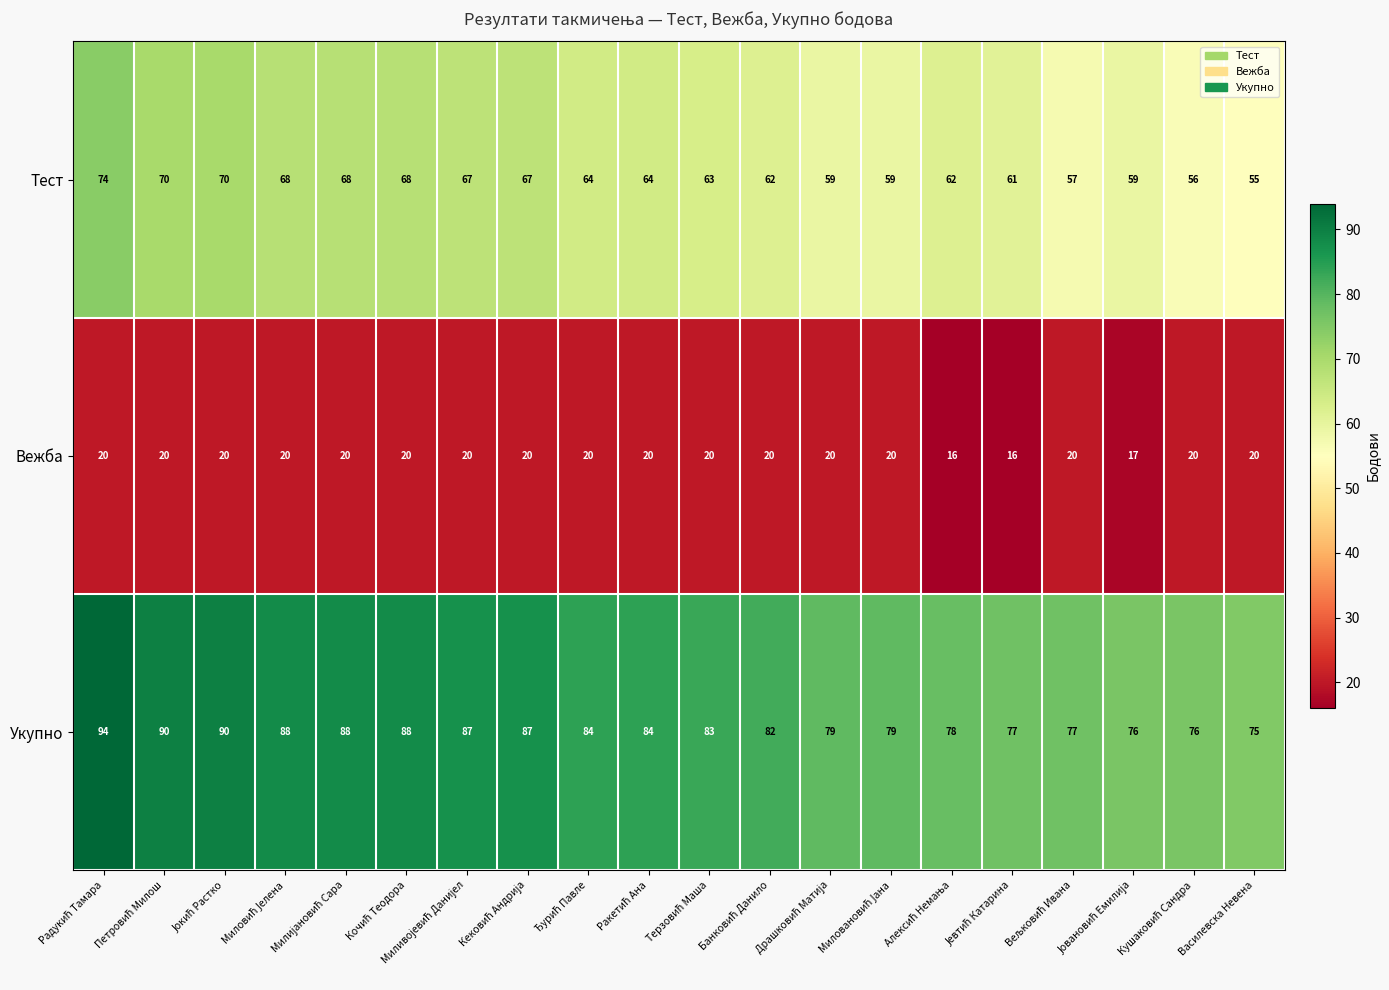

Count the Вежба values in the range 20 to 21.

17